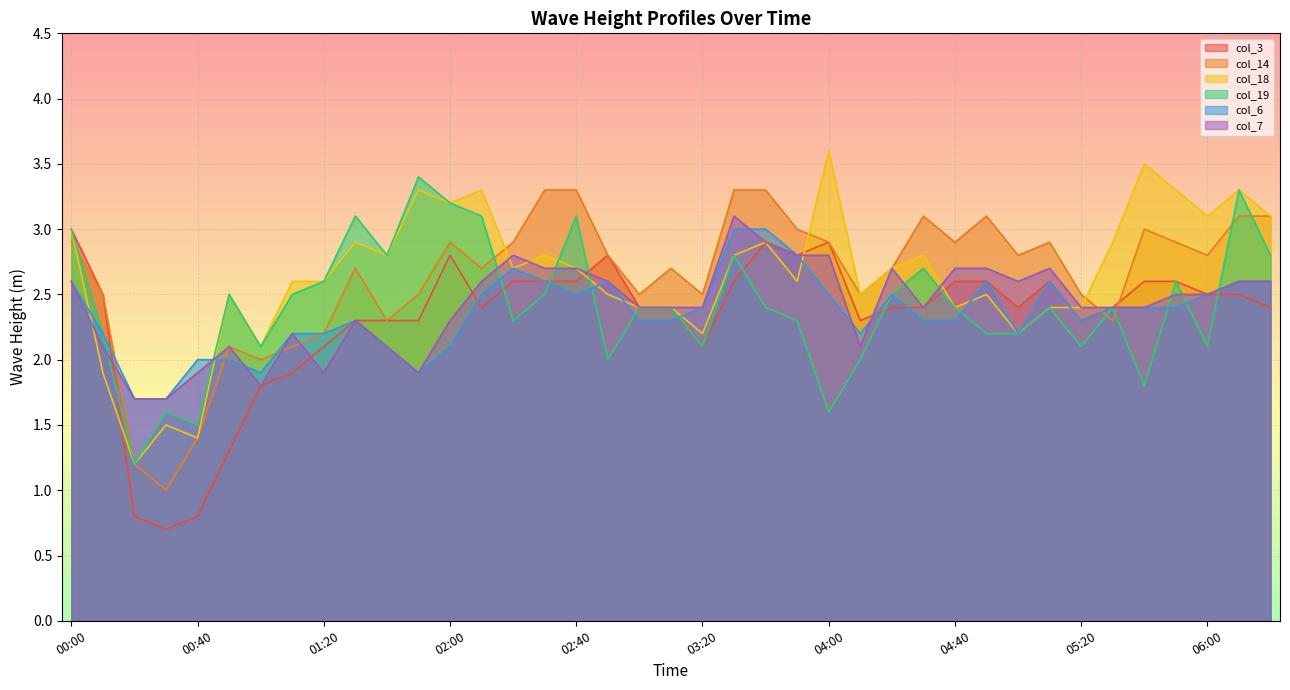

List the labels in order of col_19 value, smallest first.

00:20, 00:40, 00:30, 04:00, 05:40, 02:50, 04:10, 01:00, 03:20, 05:20, 06:00, 00:10, 04:50, 05:00, 02:20, 03:50, 03:00, 03:10, 03:40, 04:40, 05:10, 05:30, 00:50, 01:10, 02:30, 04:20, 01:20, 05:50, 04:30, 01:40, 03:30, 06:20, 00:00, 01:30, 02:10, 02:40, 02:00, 06:10, 01:50